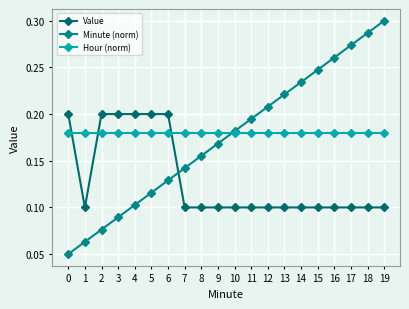

What are all the series names shown in the legend?

Value, Minute (norm), Hour (norm)